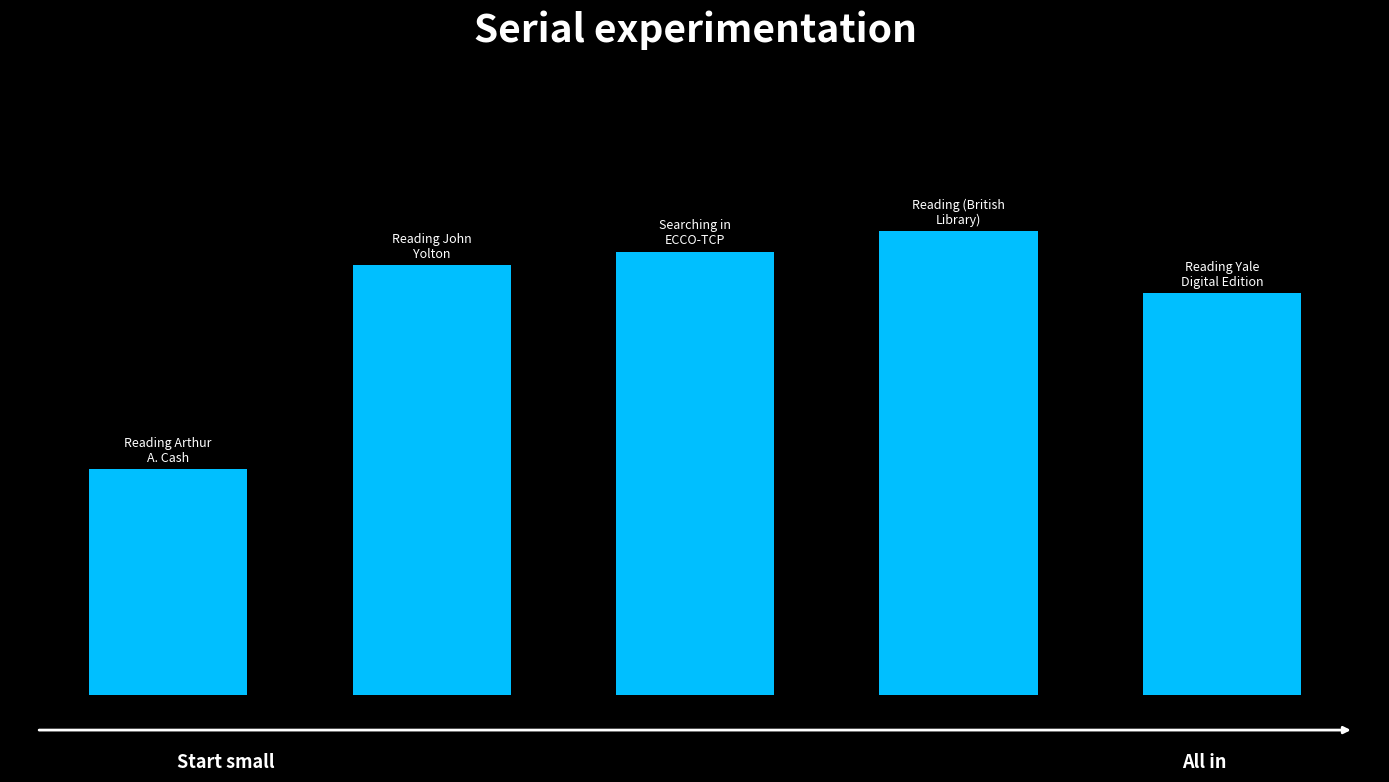

Are the bars horizontal?

No